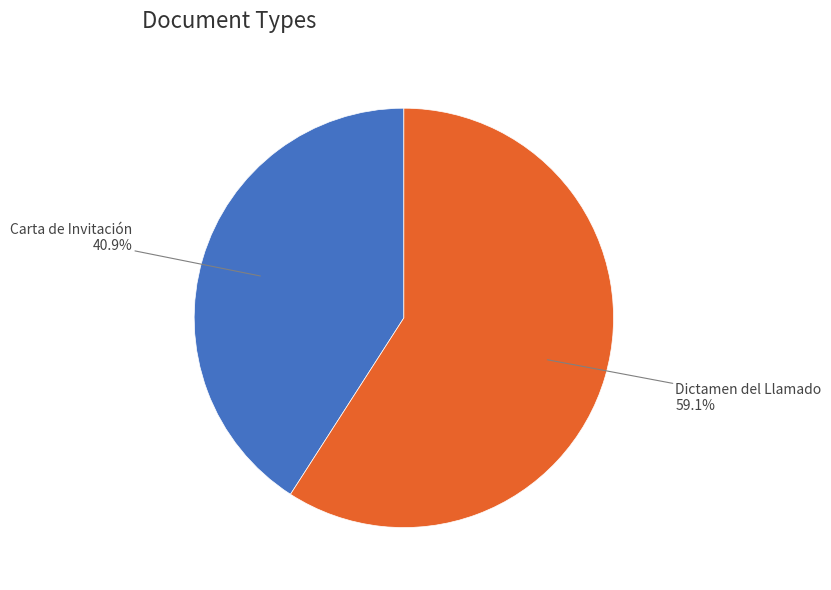

Rank the categories by value from highest to lowest.

Dictamen del Llamado, Carta de Invitación